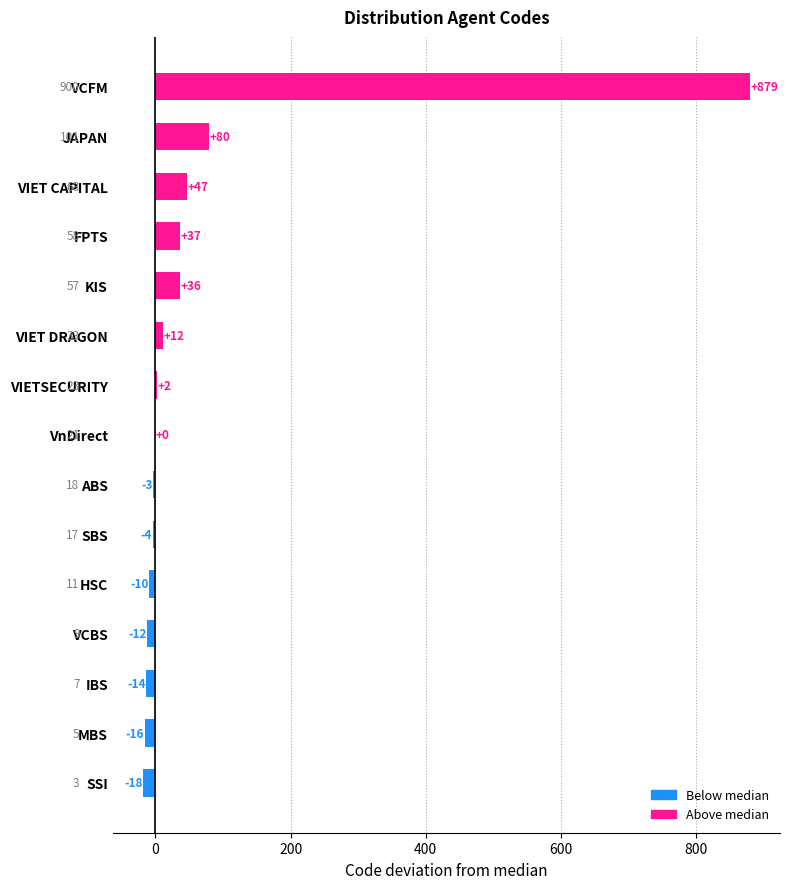

Is it true that the value at HSC is -10?

True